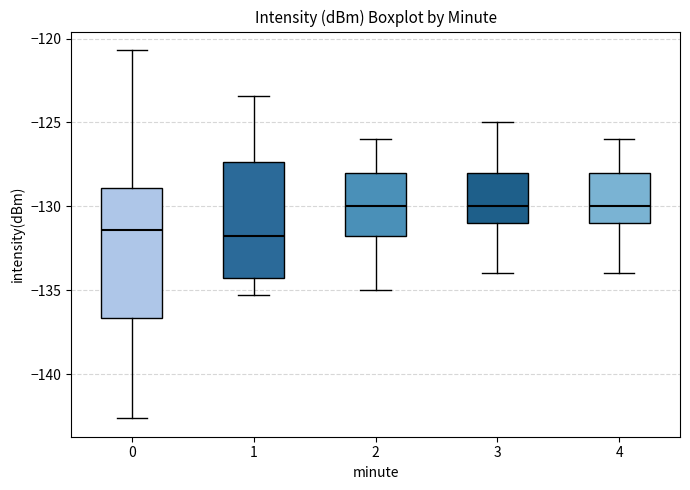

Reading left to right, read every box against the y-axis: the position of its median line, the range the box covers, and the ends of its whiskers. The values are not printed on the chart, so give them approximately, as read against the axis.

0: median -131.5, box -136.5 to -129.0, whiskers -142.5 to -120.5
1: median -132.0, box -134.0 to -127.5, whiskers -135.5 to -123.5
2: median -130.0, box -131.5 to -128.0, whiskers -135.0 to -126.0
3: median -130.0, box -131.0 to -128.0, whiskers -134.0 to -125.0
4: median -130.0, box -131.0 to -128.0, whiskers -134.0 to -126.0